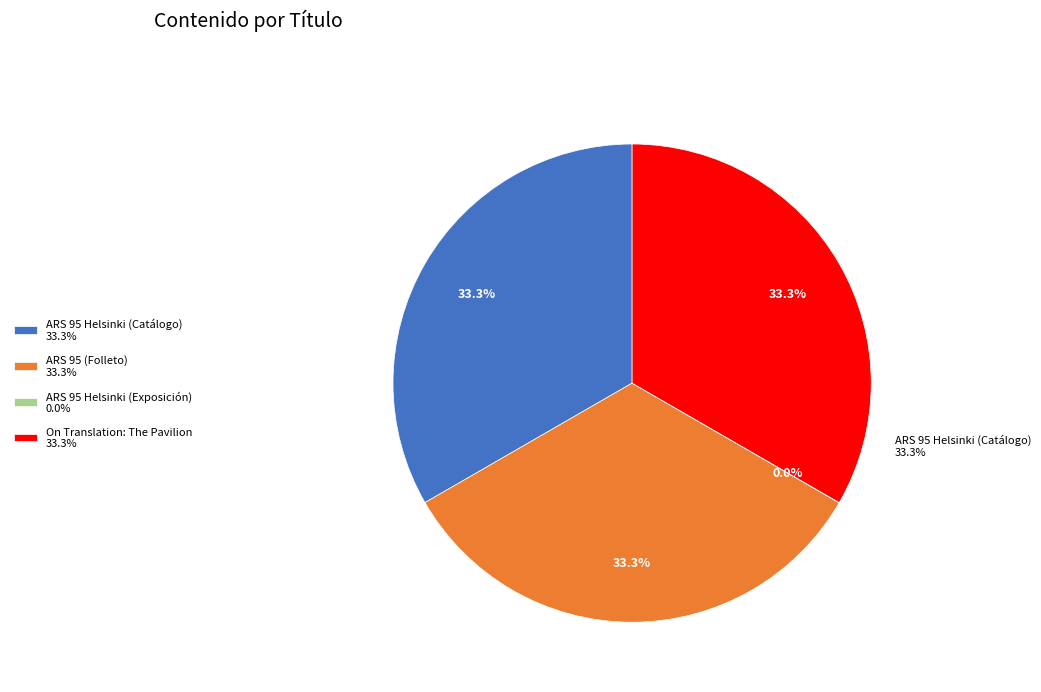

Which category has the smallest portion of the pie?

ARS 95 Helsinki (Exposición)